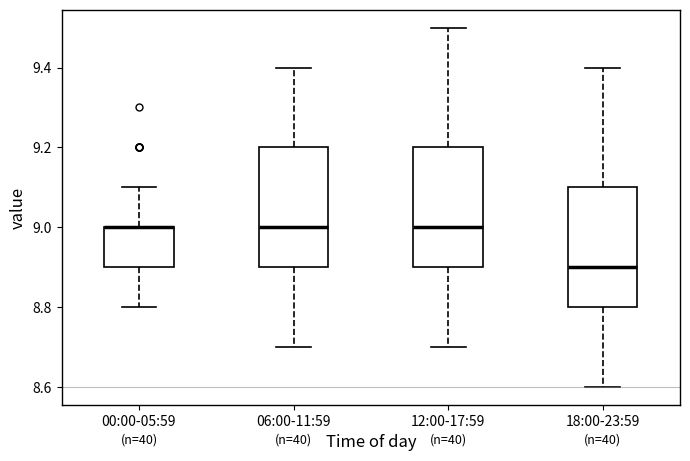

Reading left to right, transcribe this box plot: for each box, give where its median line is, the range the box spans, and where its two whiskers end, as read against the y-axis. The values are not printed on the chart, so give them approximately, as read against the axis.

00:00-05:59: median 9.0 (drawn on the box's upper edge), box 8.9 to 9.0, whiskers 8.8 to 9.1
06:00-11:59: median 9.0, box 8.9 to 9.2, whiskers 8.7 to 9.4
12:00-17:59: median 9.0, box 8.9 to 9.2, whiskers 8.7 to 9.5
18:00-23:59: median 8.9, box 8.8 to 9.1, whiskers 8.6 to 9.4